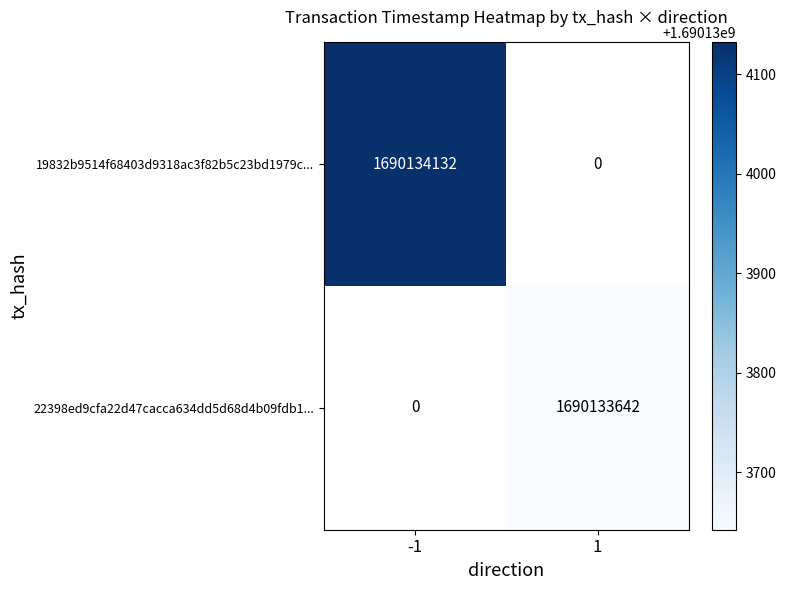

The value of 22398ed9cfa22d47cacca634dd5d68d4b09fdb1... at 1 is 2393439812. True or false?

False